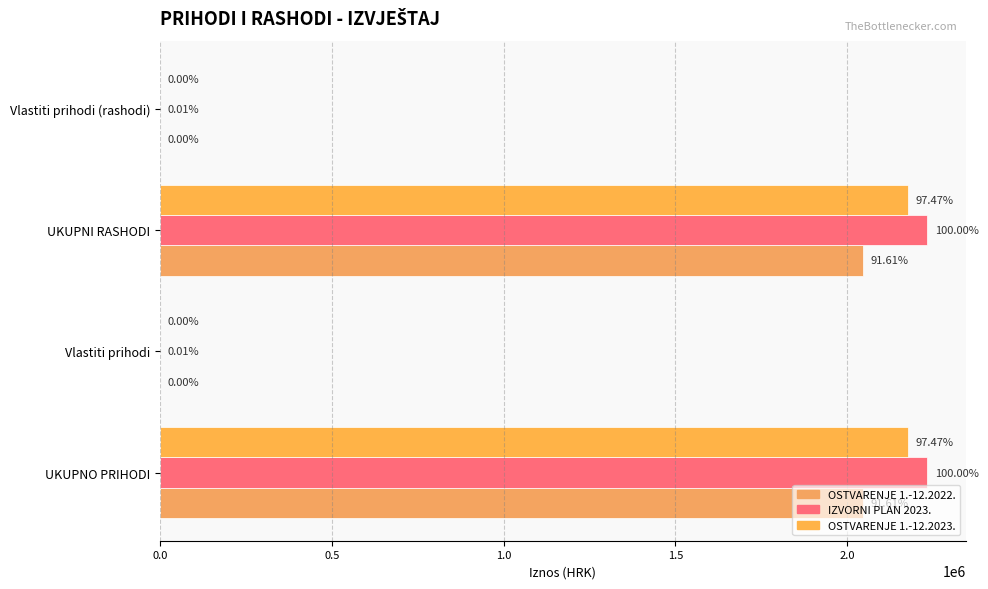

What is the greatest value displayed?

2233751.0